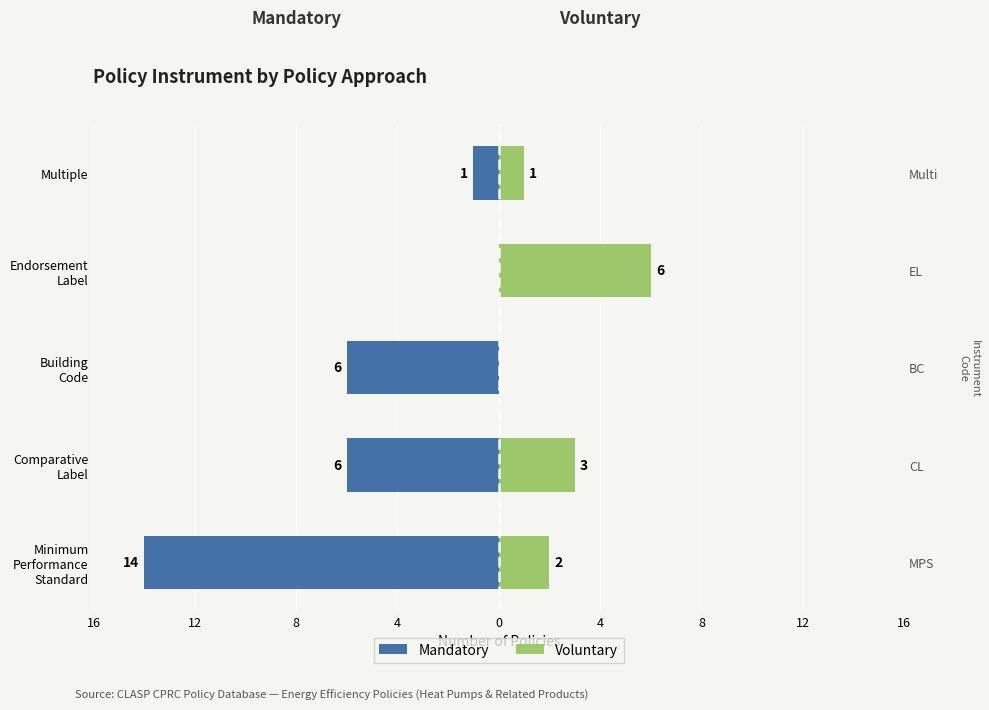

How many data points in Voluntary are above 2?

2